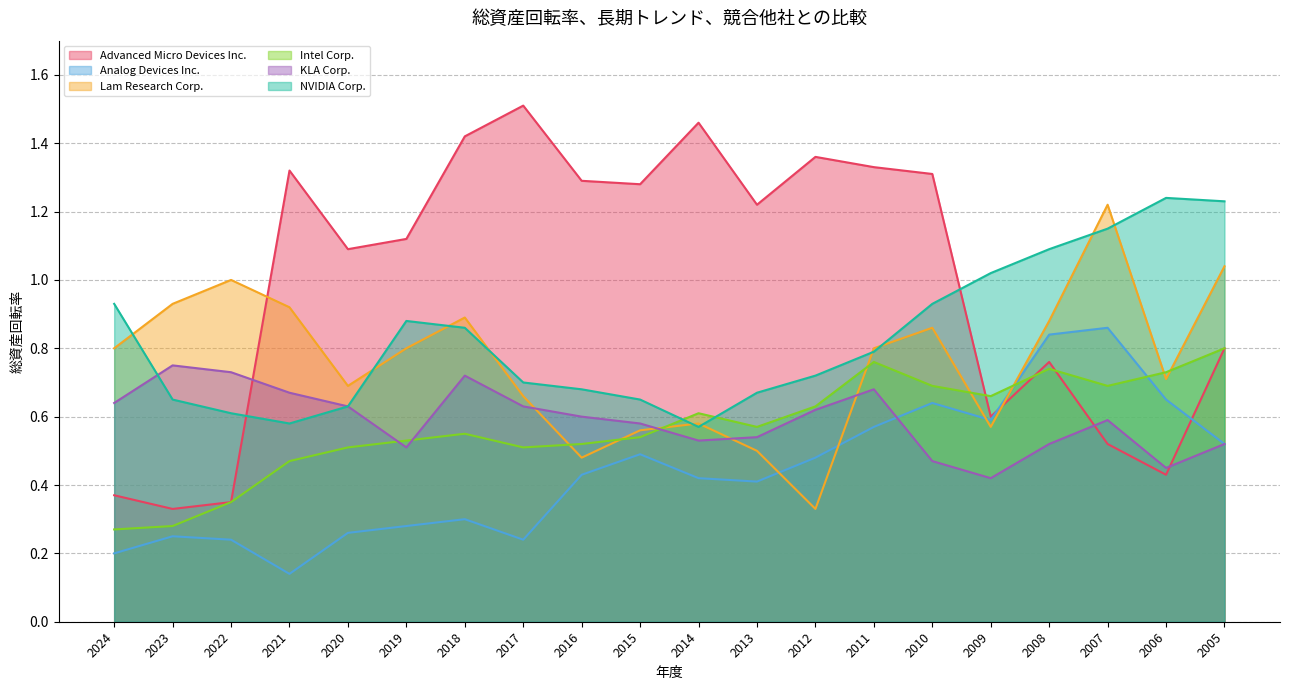

At 2006, list the series in order from largest to smallest.

NVIDIA Corp., Intel Corp., Lam Research Corp., Analog Devices Inc., KLA Corp., Advanced Micro Devices Inc.